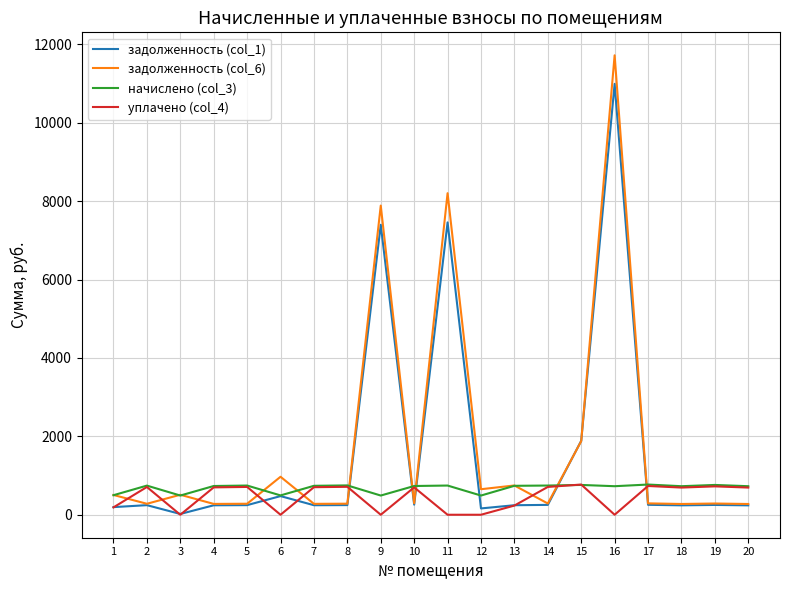

What is the average value of the задолженность (col_1) series?

1577.0